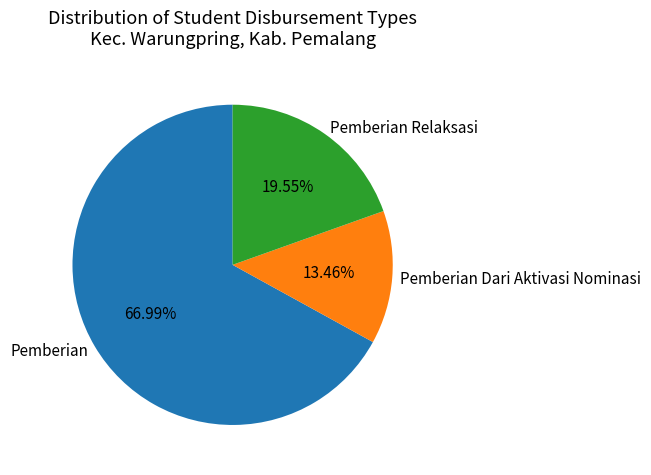

What is the smallest slice in the pie chart?

Pemberian Dari Aktivasi Nominasi